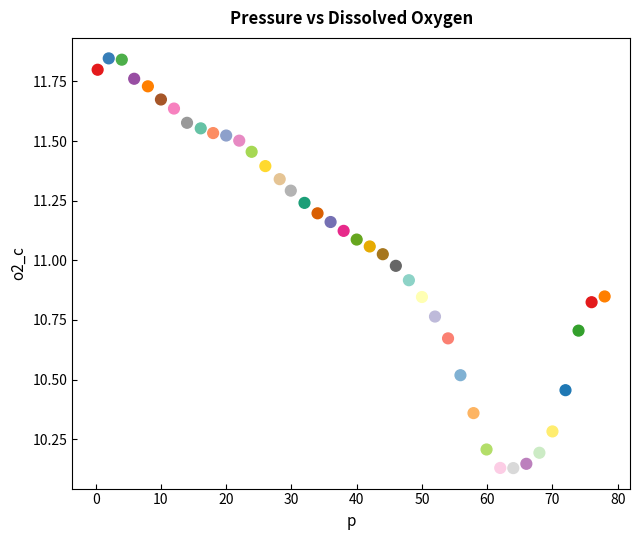

What is the range of X values (max minus min)?

77.7